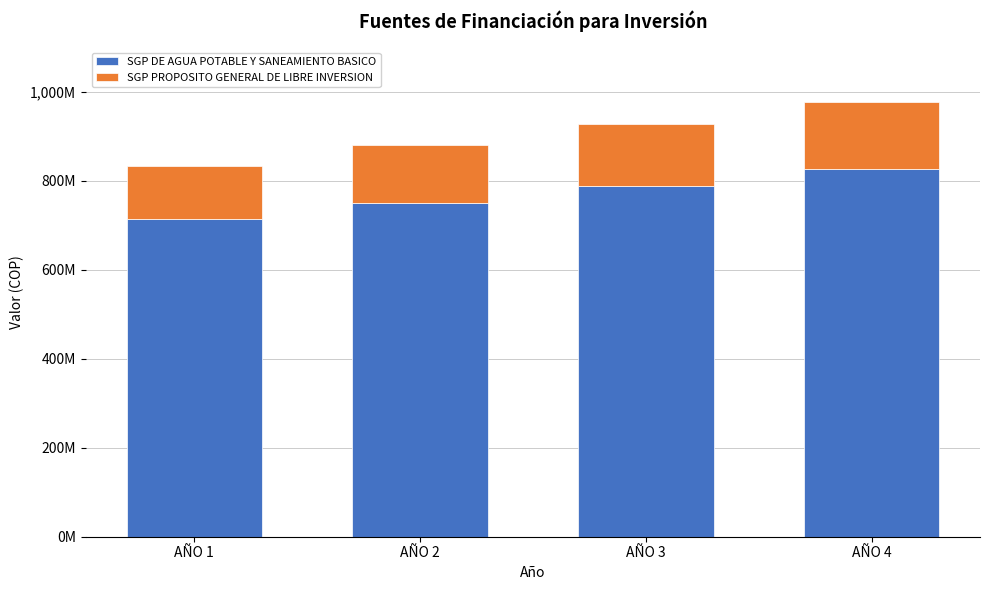

Are the bars horizontal?

No